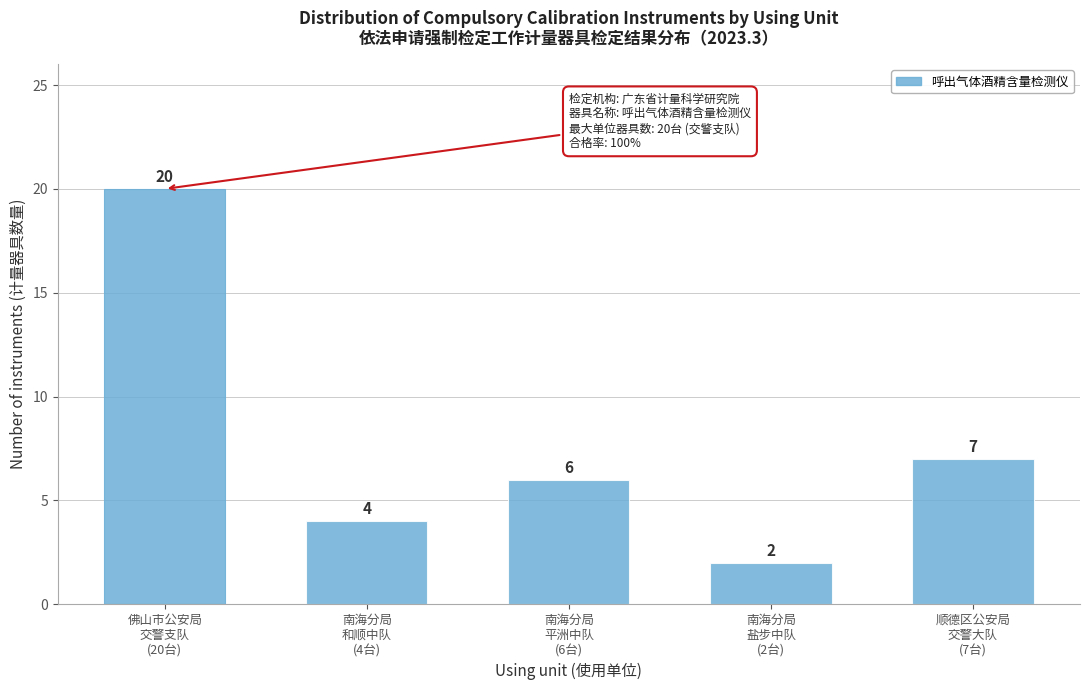

Reading right to left, transcribe all the data shown in this chart.

7	2	6	4	20